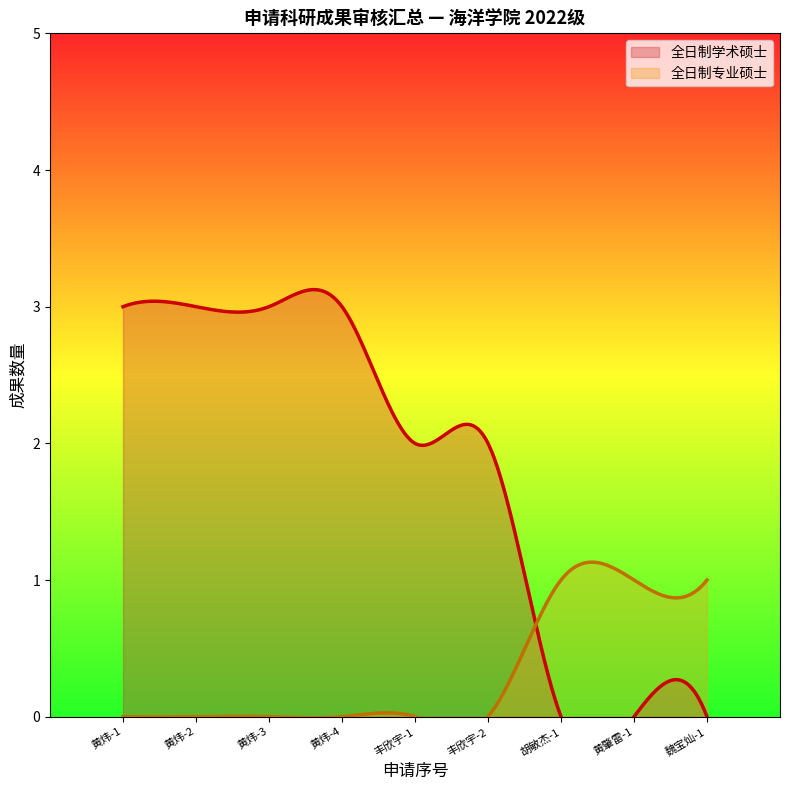

How many 全日制专业硕士 values are between 0 and 1?

9